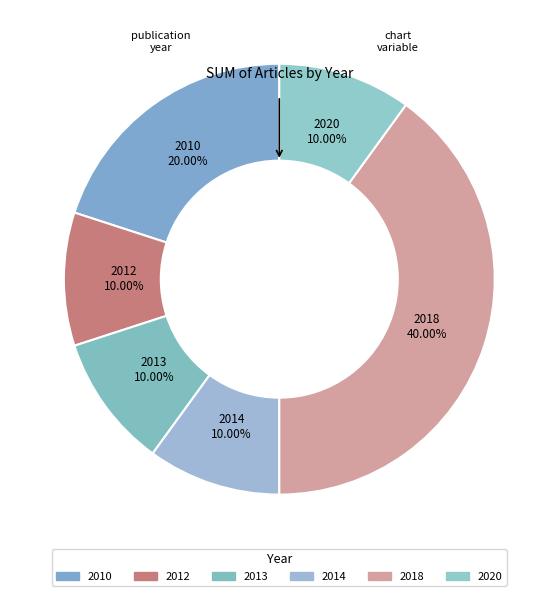

What is the ratio of the value at 2018 to the value at 2013?

4.0